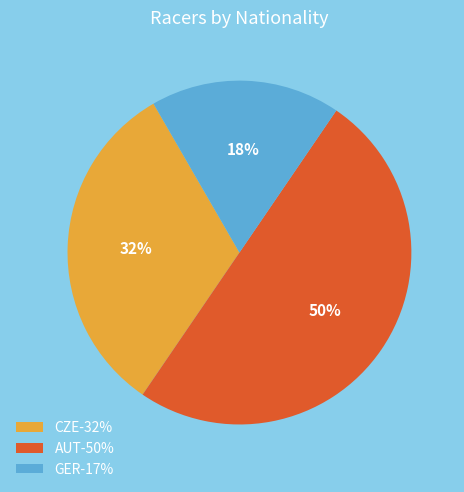

Count the number of slices in the pie.

3